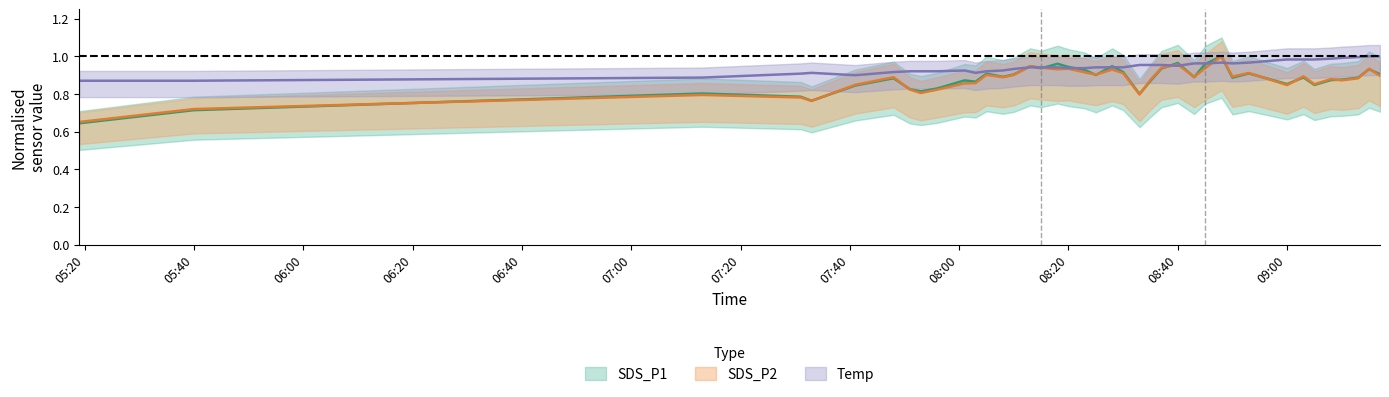

How many interior local peaks does the SDS_P2 series have?

12